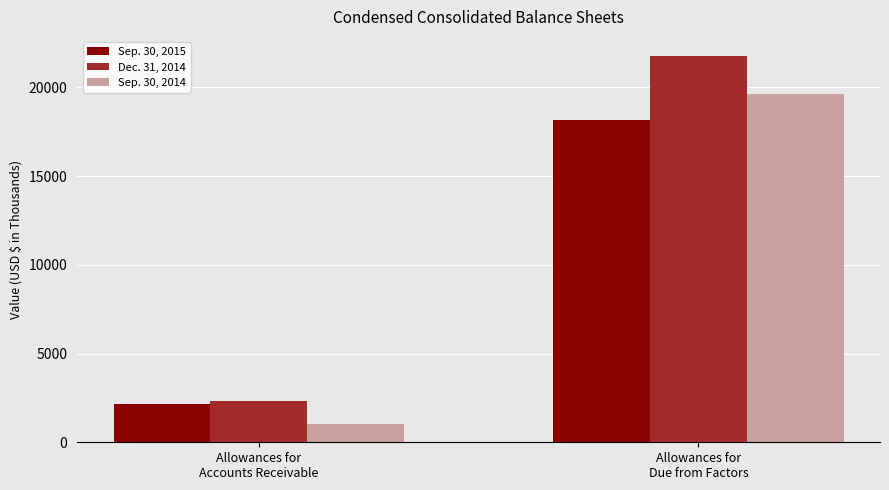

Which series has the largest range (max minus min)?

Dec. 31, 2014